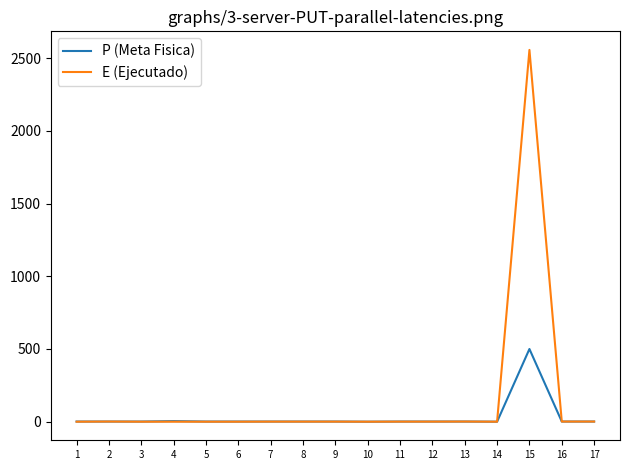

Is it true that E (Ejecutado) equals -1465.7 at 1?

False